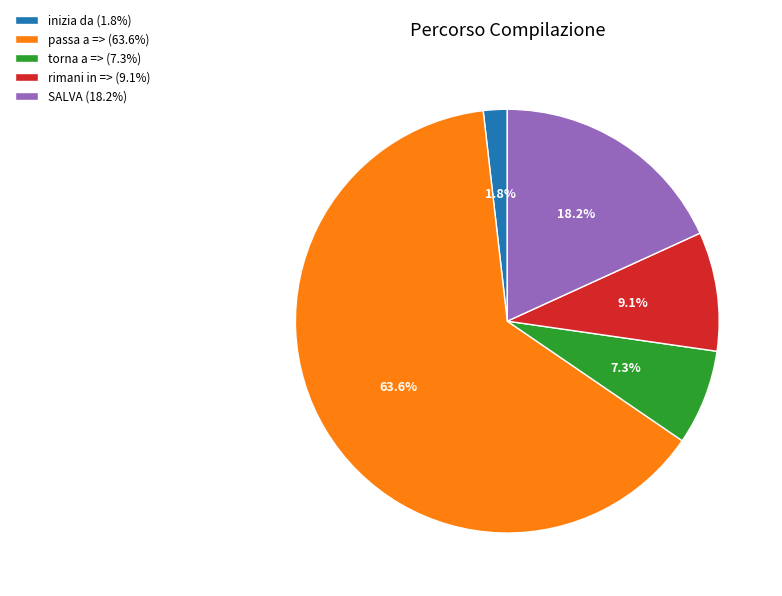

Rank the categories by value from lowest to highest.

inizia da (1.8%), torna a => (7.3%), rimani in => (9.1%), SALVA (18.2%), passa a => (63.6%)